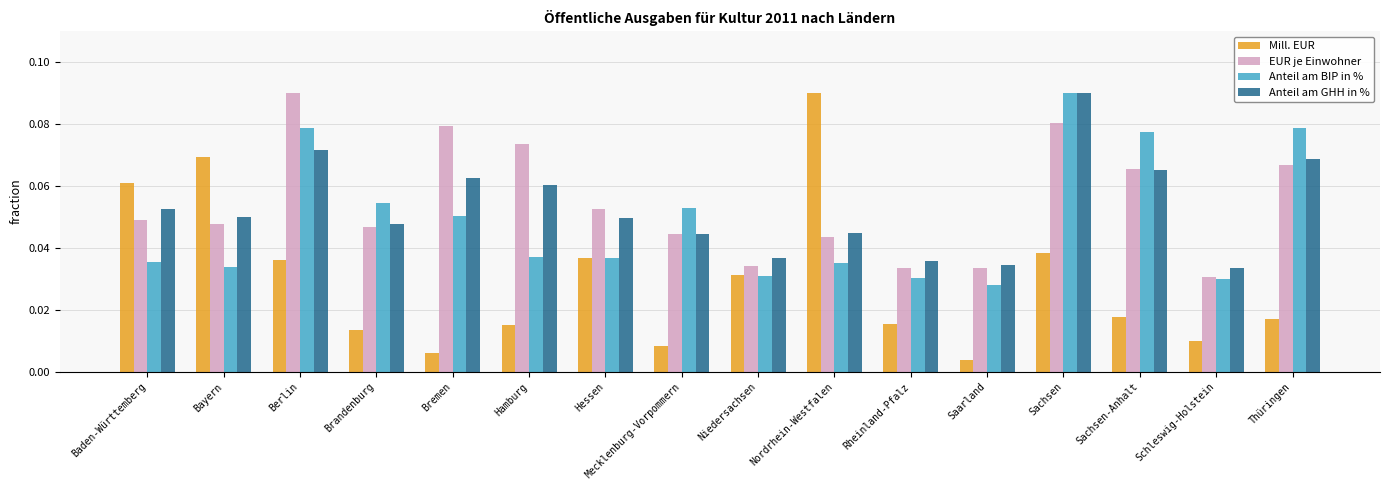

What is the sum of all EUR je Einwohner values?

0.9